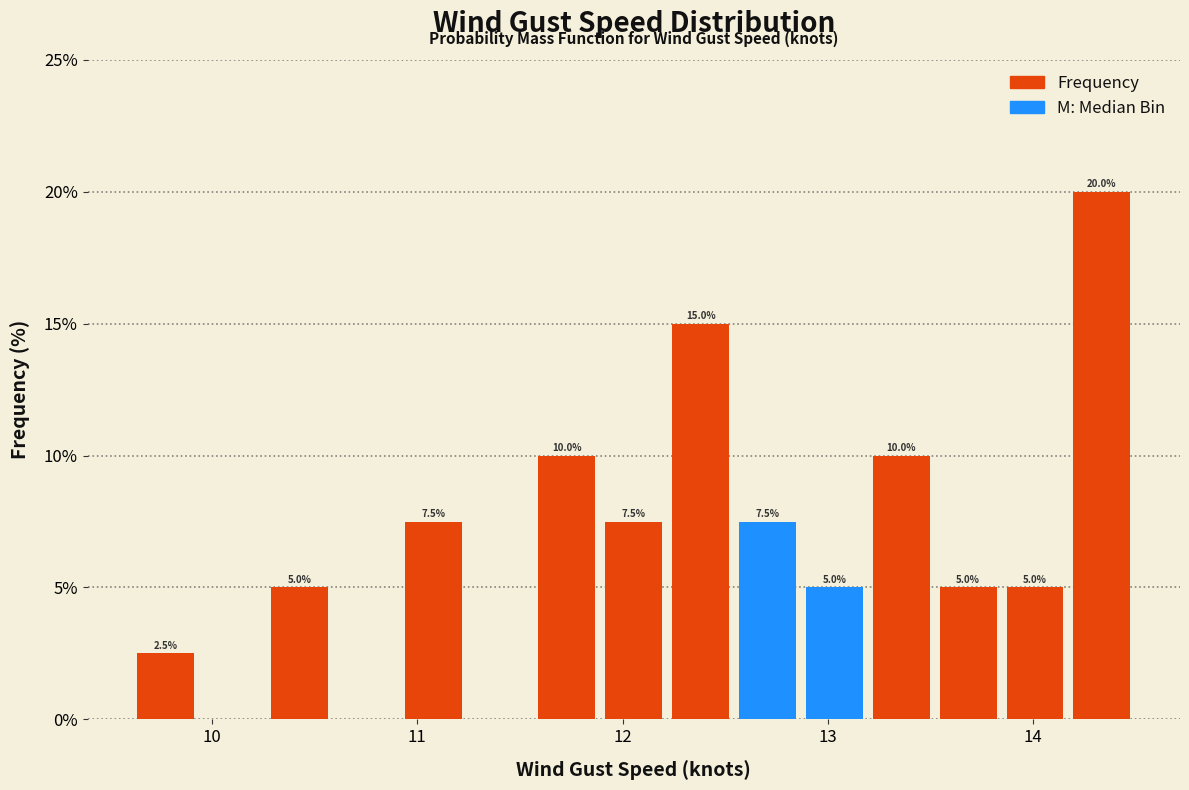

Around what value on the x-axis is the tallest bar? Give the approximate position of its centre, as read against the axis.

14.3